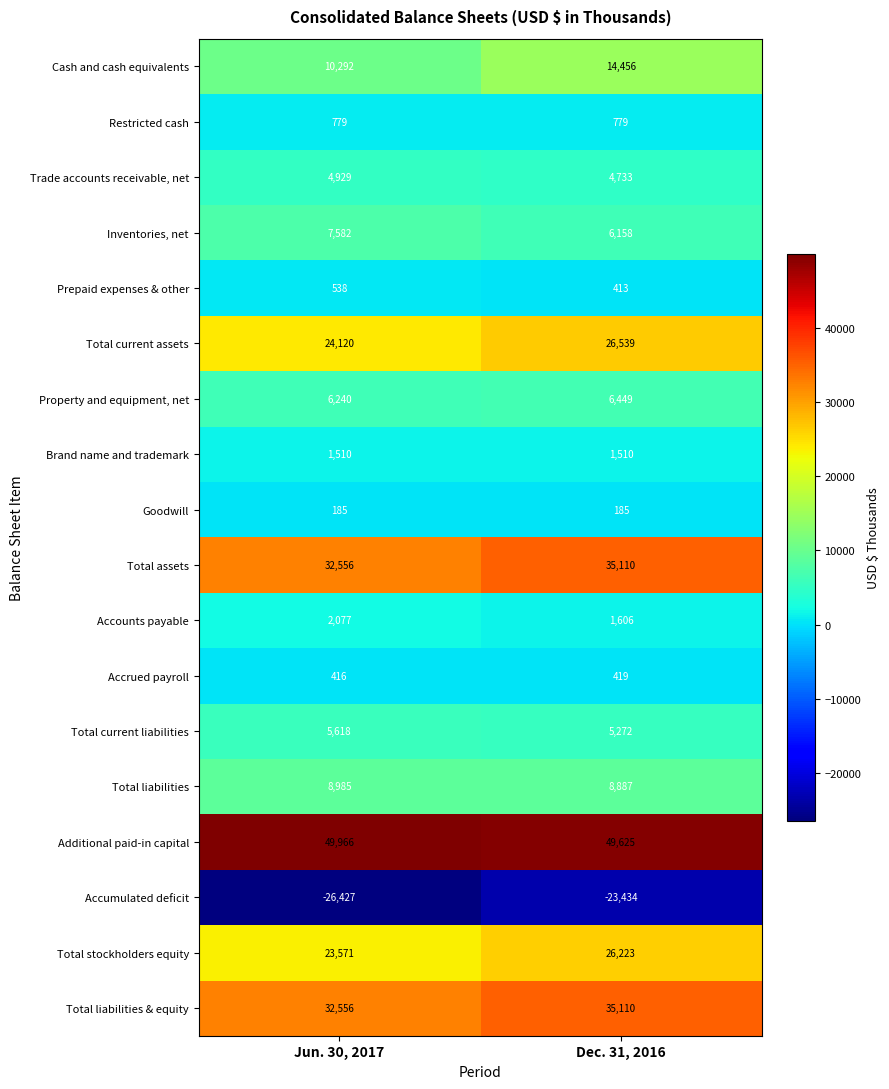

True or false: Total current assets has a value of 24120 at Jun. 30, 2017.

True